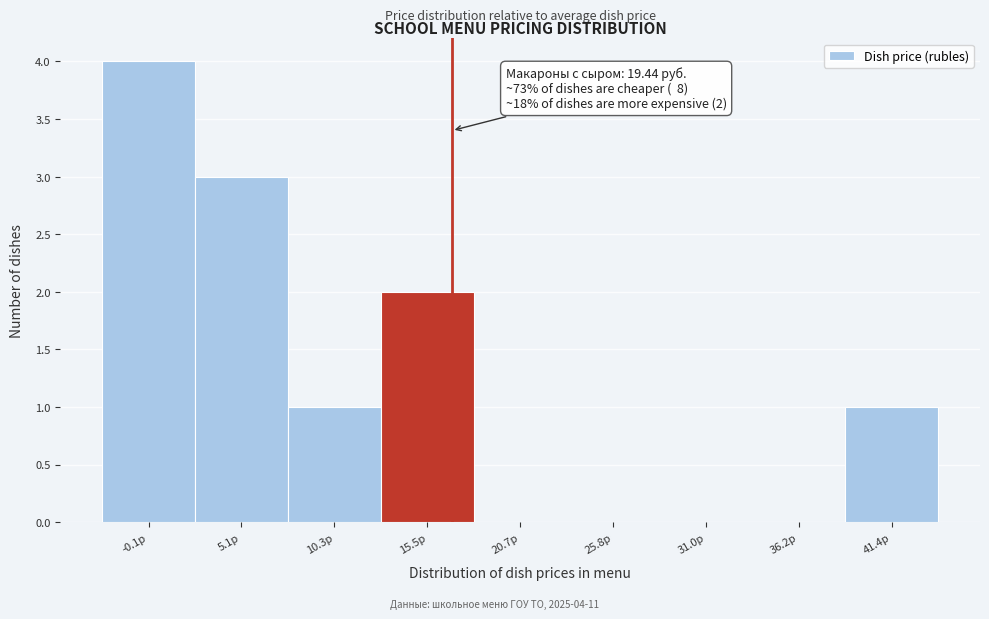

Reading right to left, transcribe all the data shown in this chart.

41.4р=1	36.2р=0	31.0р=0	25.8р=0	20.7р=0	15.5р=2	10.3р=1	5.1р=3	-0.1р=4